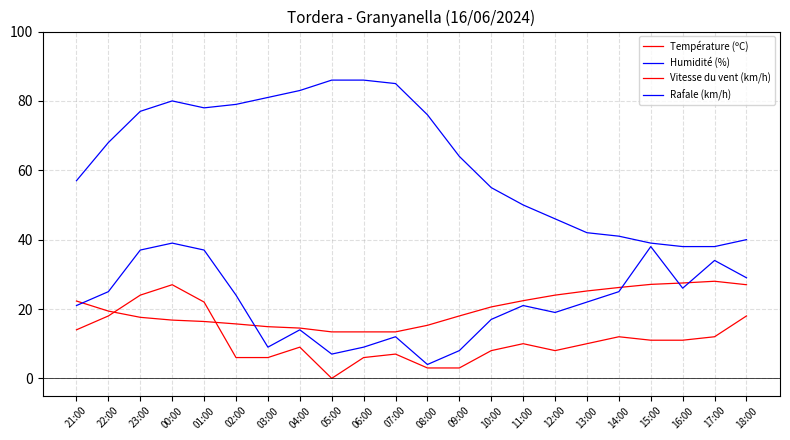

What is the sum of the Humidité (%) values at 23:00 and 09:00?

141.0